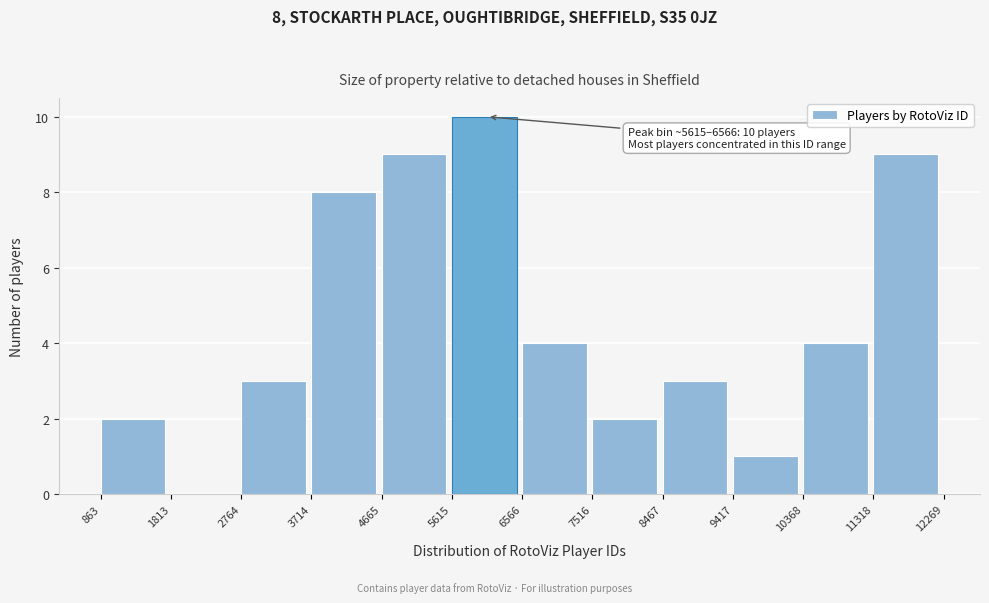

Over which range of the x-axis is the bar tallest?

5615 to 6566